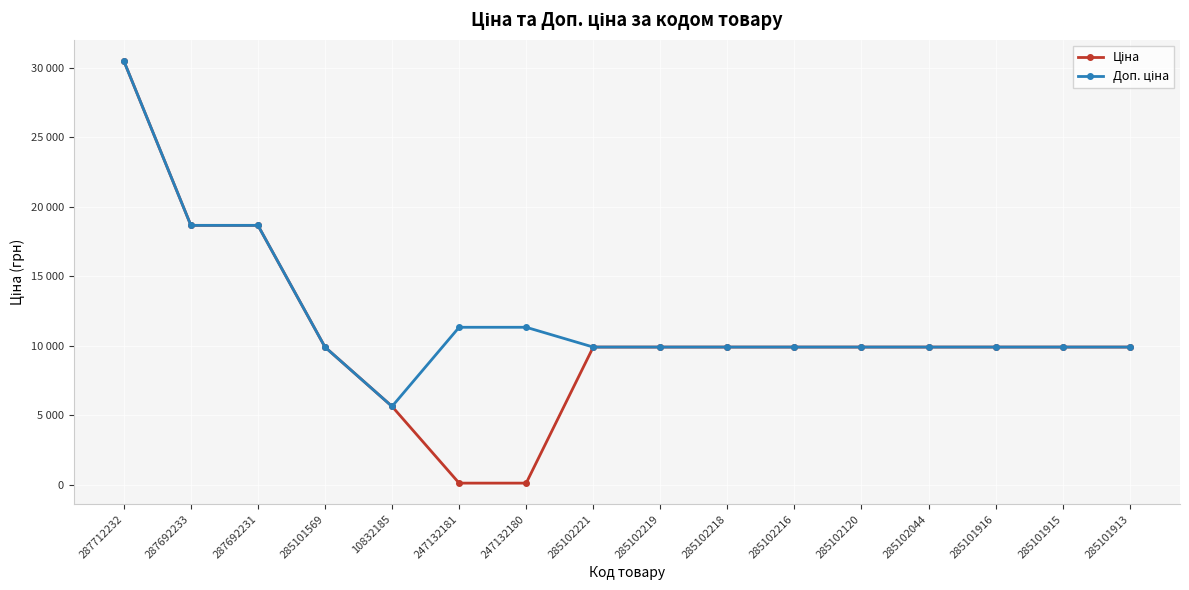

Is this an area chart (filled region under the line)?

No